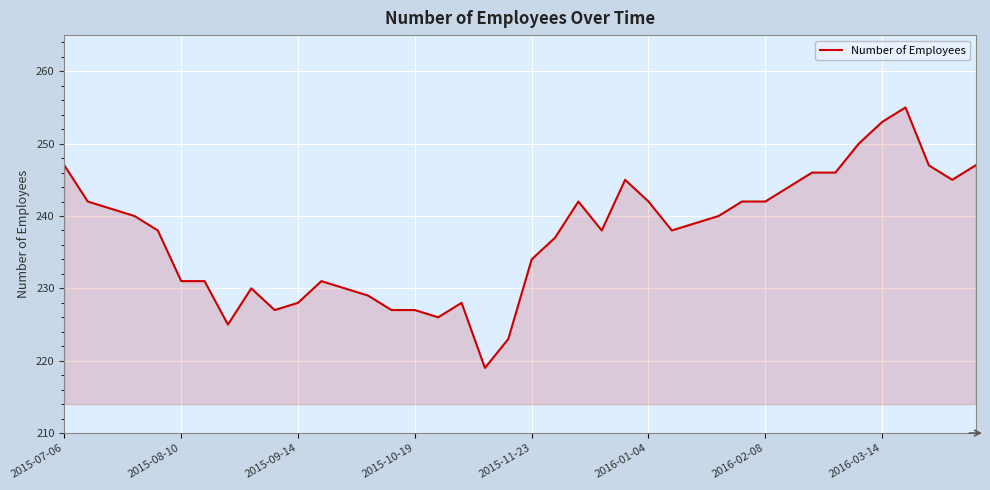

What is the difference between the maximum and minimum values?

36